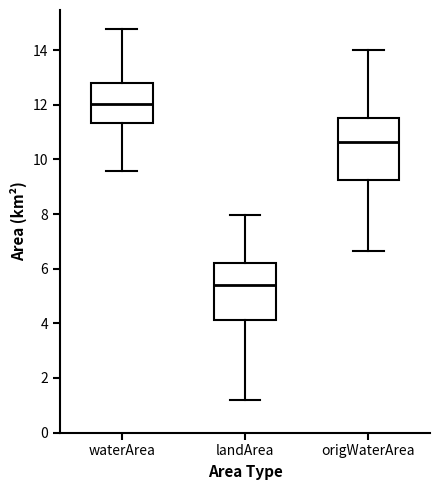

Reading left to right, read every box against the y-axis: the position of its median line, the range the box covers, and the ends of its whiskers. The values are not printed on the chart, so give them approximately, as read against the axis.

waterArea: median 12.0, box 11.4 to 12.8, whiskers 9.6 to 14.8
landArea: median 5.4, box 4.2 to 6.2, whiskers 1.2 to 8.0
origWaterArea: median 10.6, box 9.2 to 11.6, whiskers 6.6 to 14.0